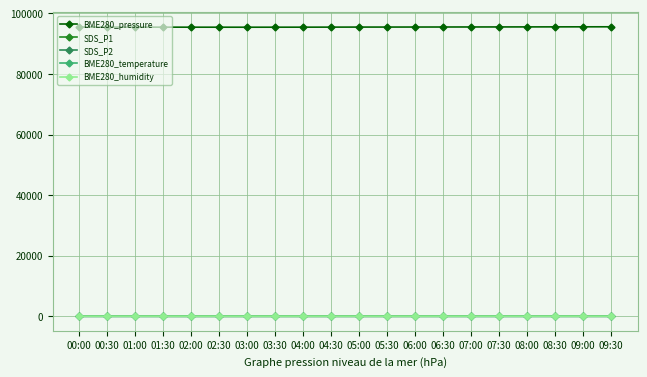

True or false: SDS_P1 and BME280_pressure intersect in this chart.

False